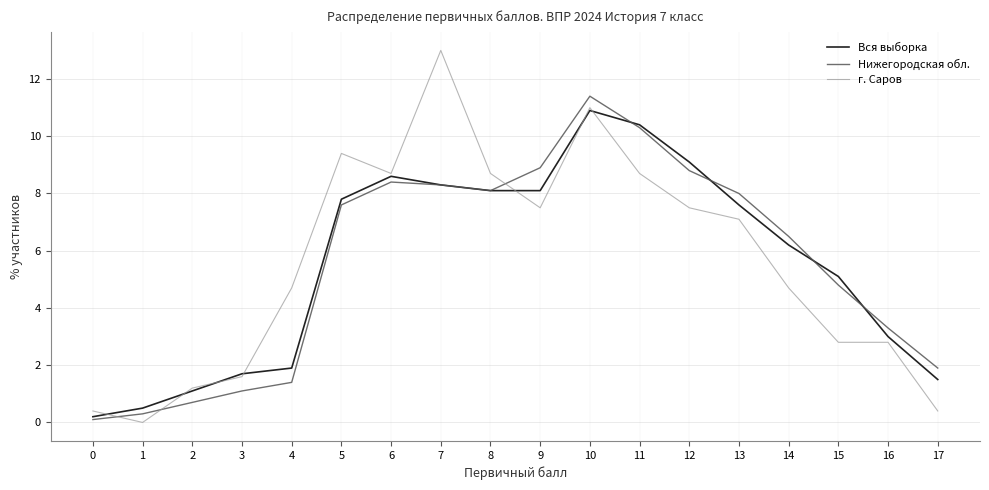

Reading left to right, list all the values displayed in this chart.

Вся выборка: 0.2	0.5	1.1	1.7	1.9	7.8	8.6	8.3	8.1	8.1	10.9	10.4	9.1	7.6	6.2	5.1	3.0	1.5
Нижегородская обл.: 0.1	0.3	0.7	1.1	1.4	7.6	8.4	8.3	8.1	8.9	11.4	10.3	8.8	8.0	6.5	4.8	3.3	1.9
г. Саров: 0.4	0.0	1.2	1.6	4.7	9.4	8.7	13.0	8.7	7.5	11.0	8.7	7.5	7.1	4.7	2.8	2.8	0.4